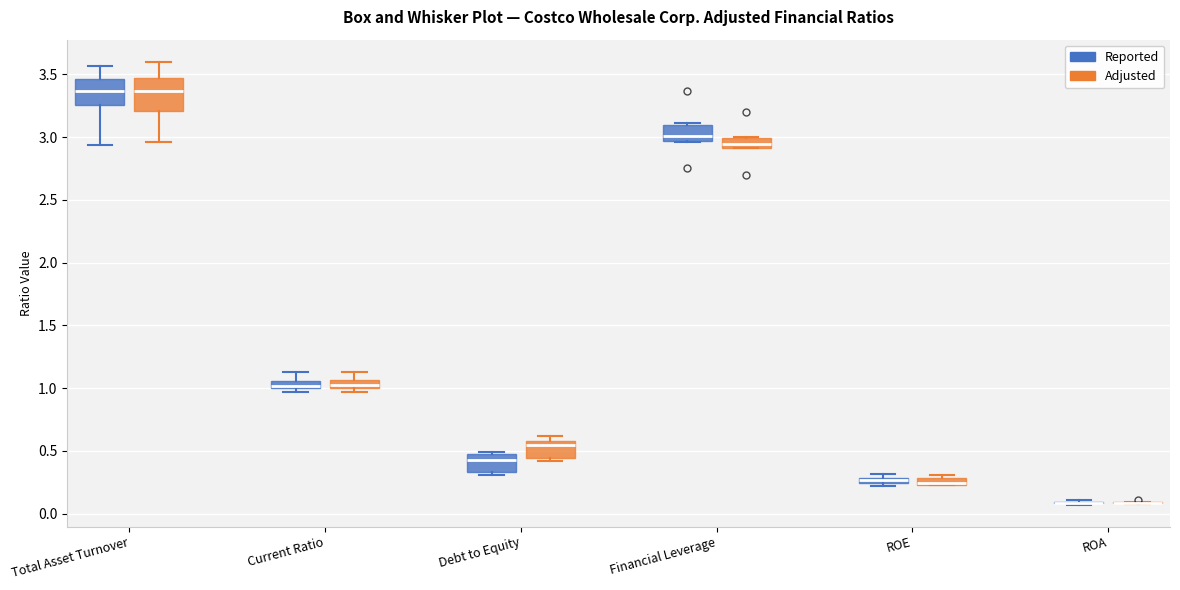

Which box is the tallest, from its lower edge to its upper edge?

Total Asset Turnover (Adjusted)